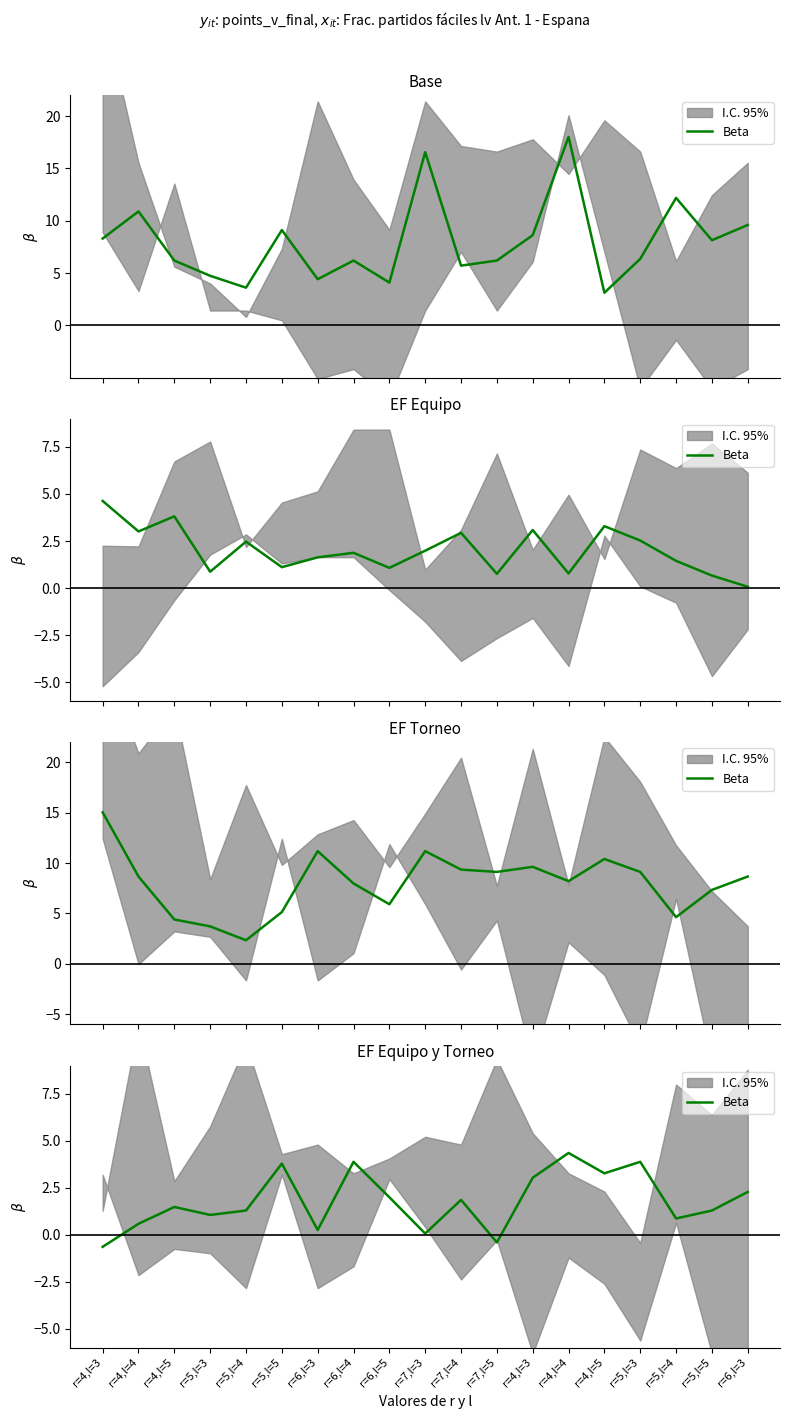

What is the average value?

1.8